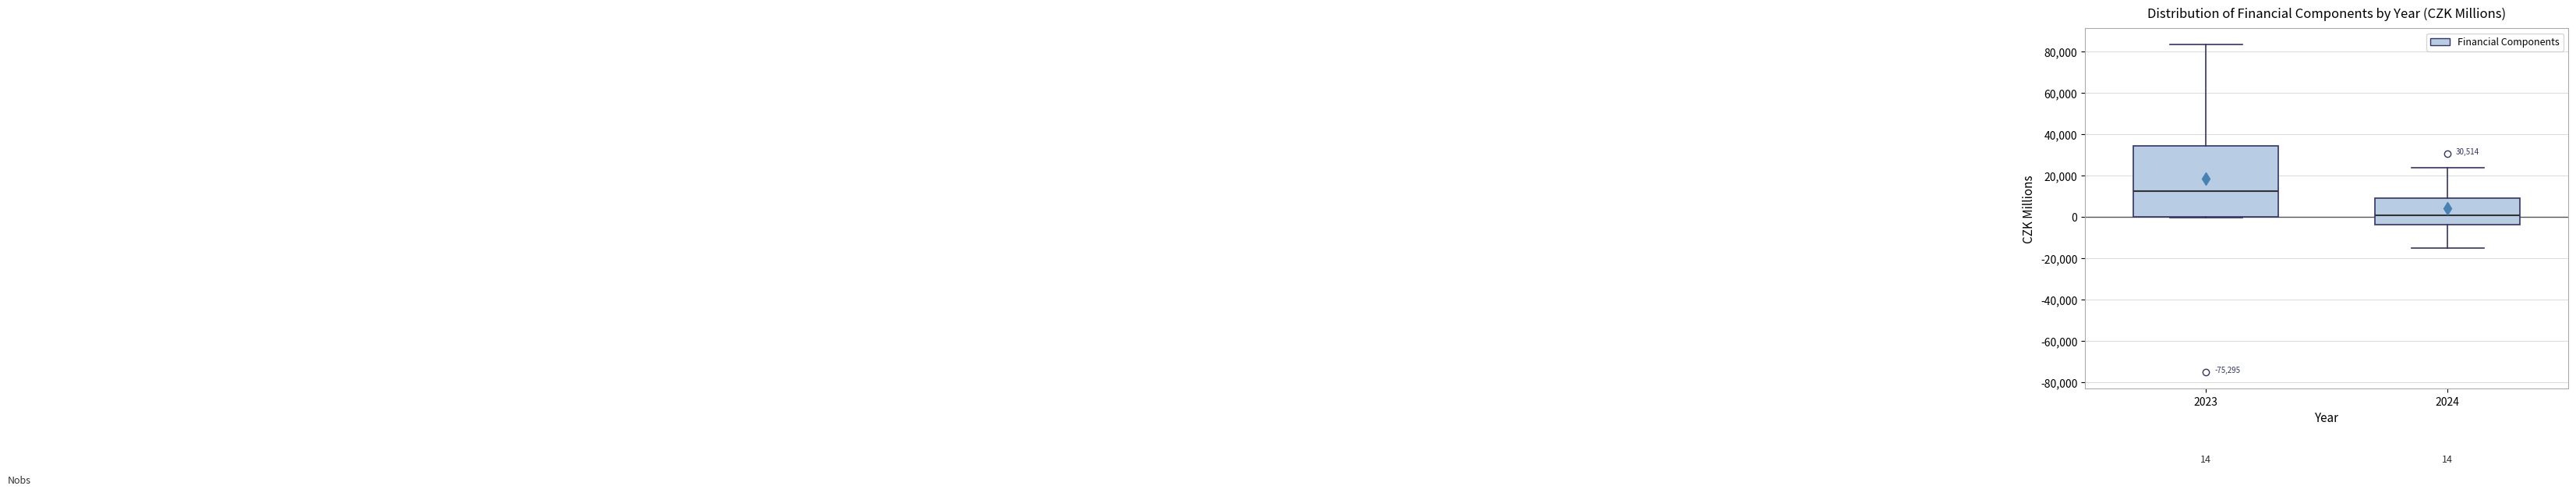

Comparing the boxes themselves (not the whiskers), which one is the tallest?

2023